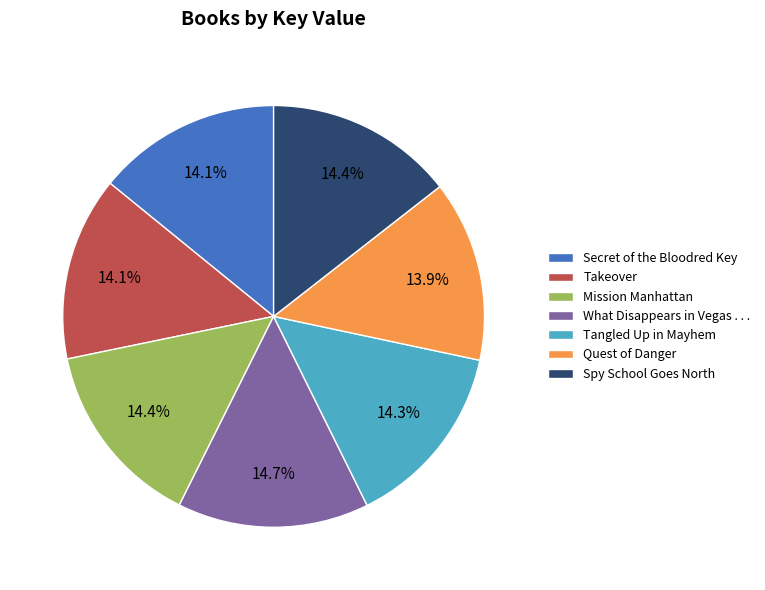

The Quest of Danger slice represents 23% of the pie. True or false?

False